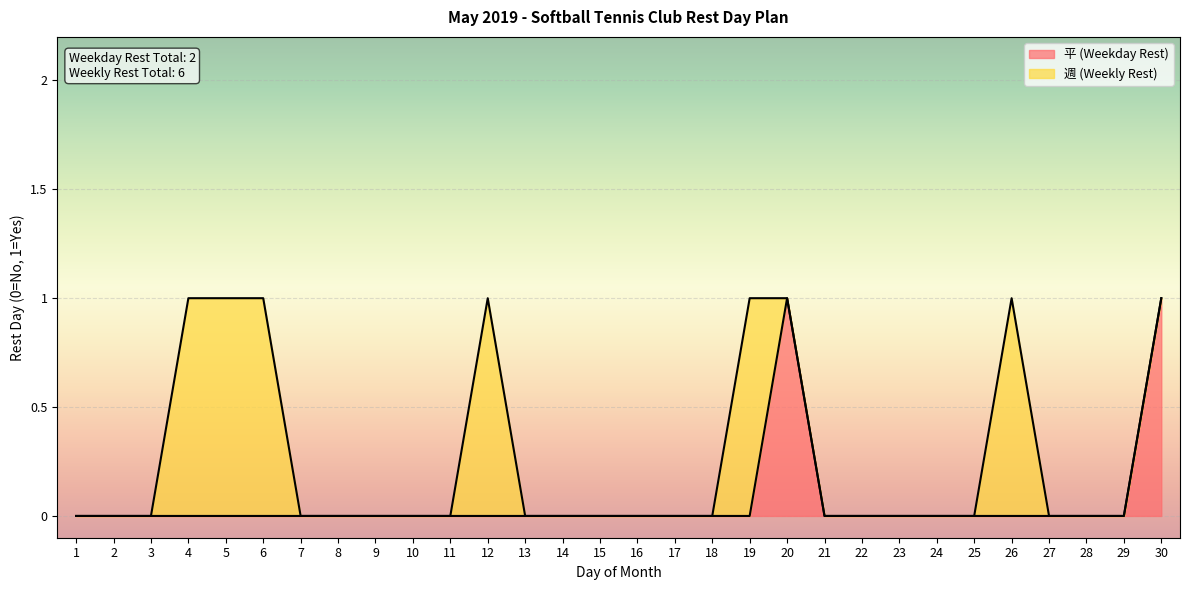

List the labels in order of value, smallest first.

1, 2, 3, 4, 5, 6, 7, 8, 9, 10, 11, 12, 13, 14, 15, 16, 17, 18, 19, 21, 22, 23, 24, 25, 26, 27, 28, 29, 20, 30